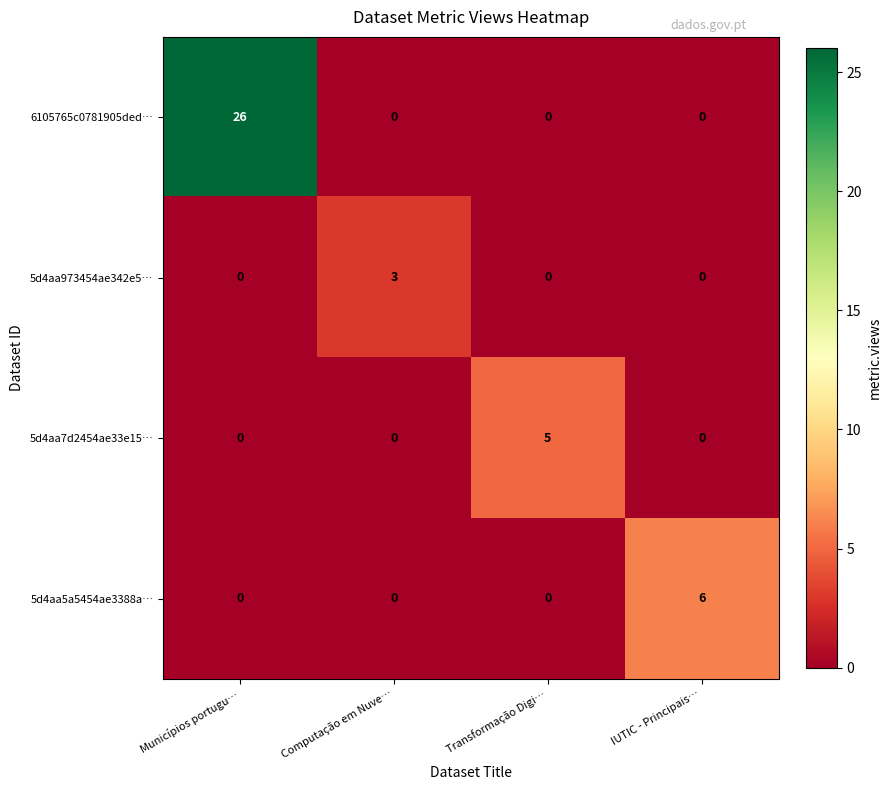

What is the difference between the maximum and minimum values in the 5d4aa5a5454ae3388a… series?

6